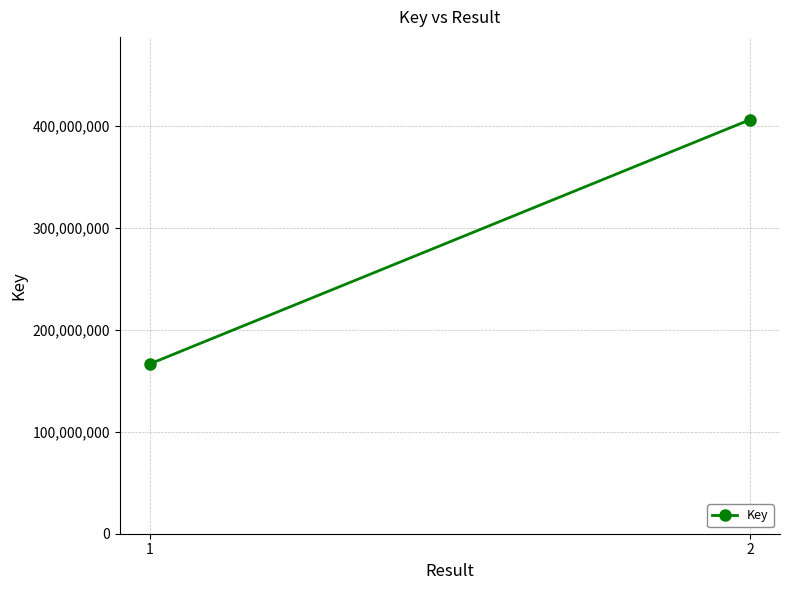

What is the sum of the values at 2 and 1?

572958825